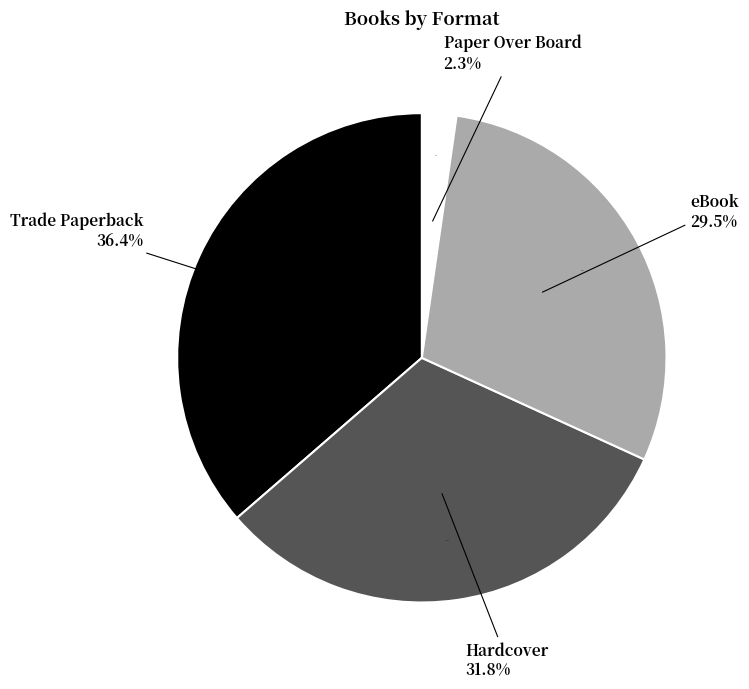

What percentage is the Hardcover slice, to the nearest percent?

32%